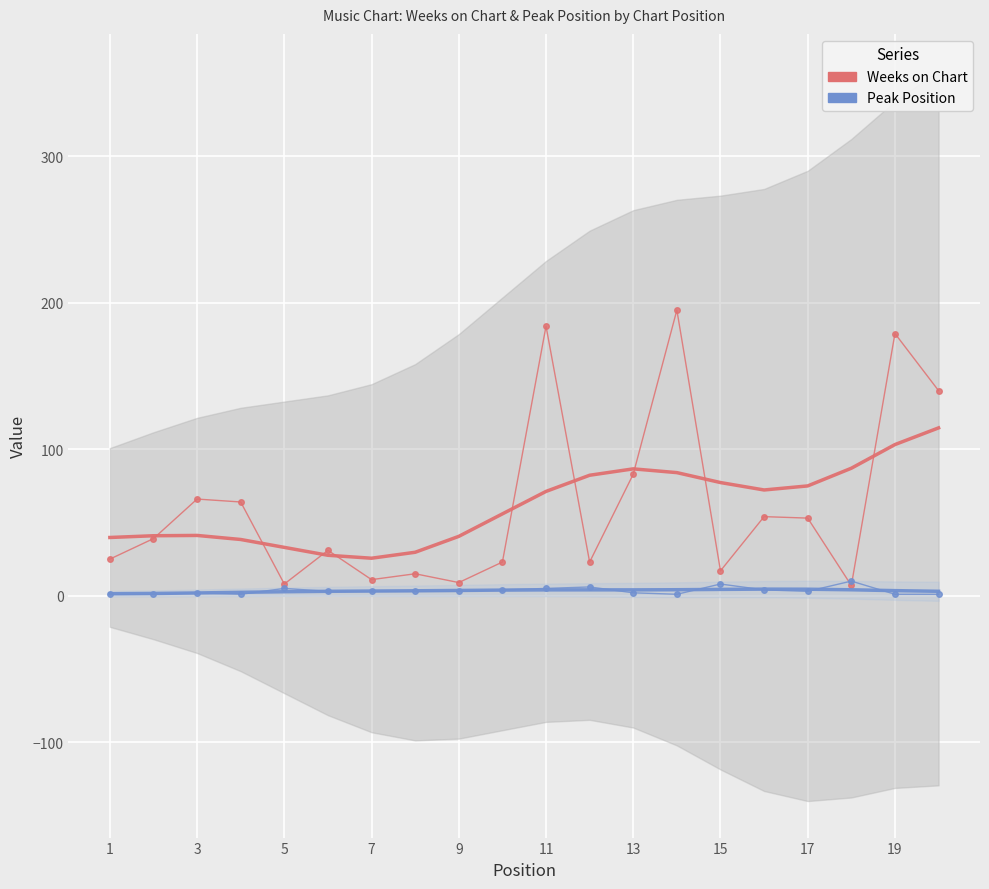

At how many categories does at least one series exceed 156?

3